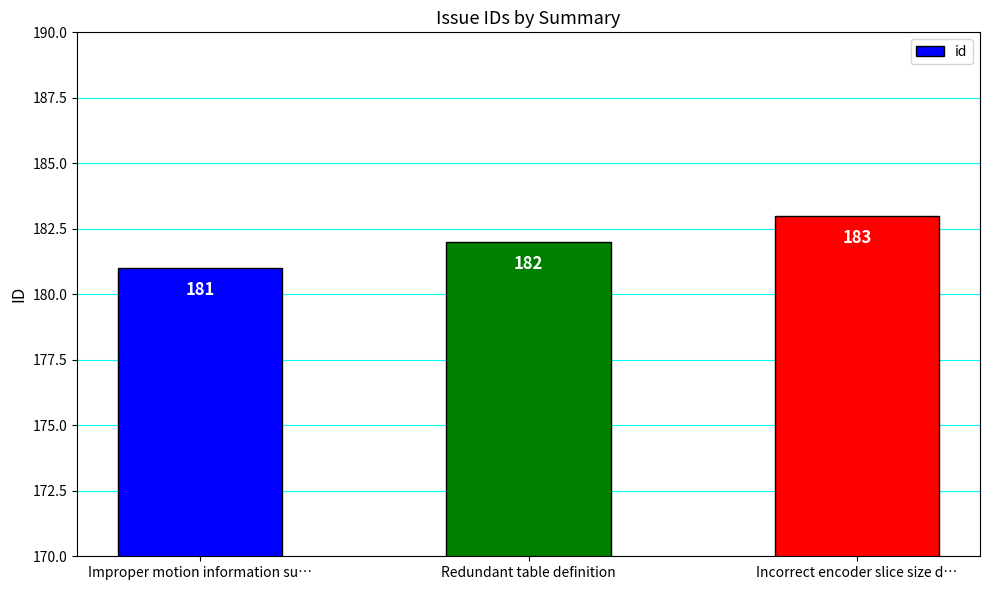

How many series are shown in this chart?

1